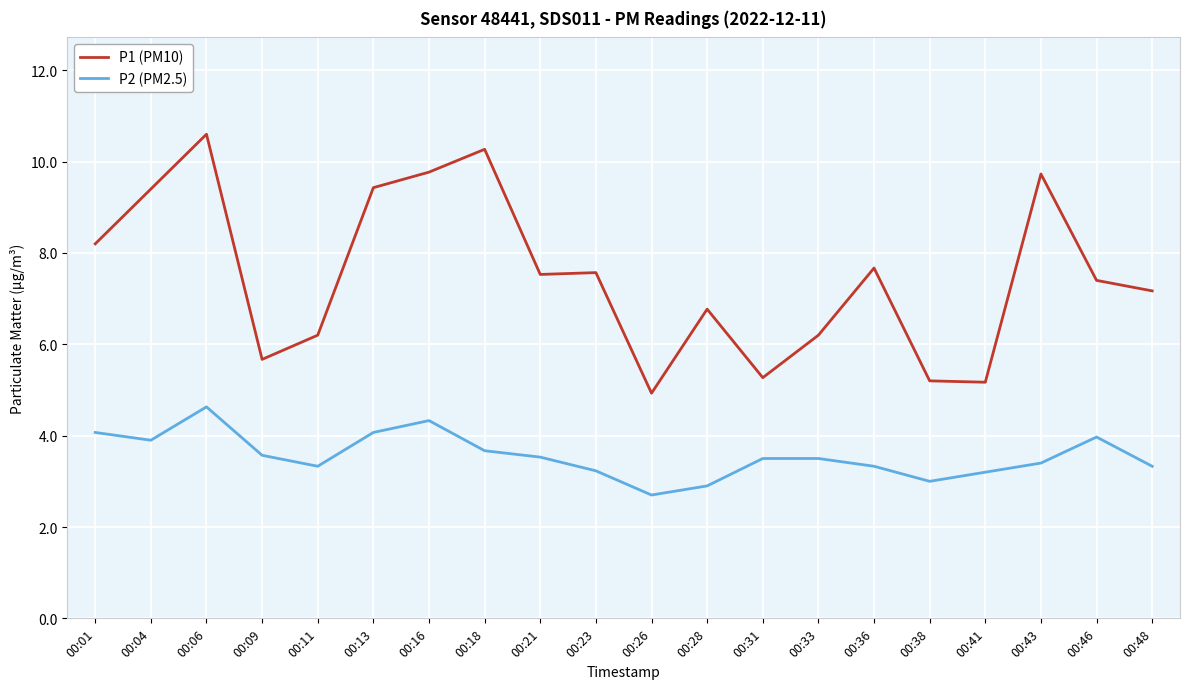

True or false: P1 (PM10) and P2 (PM2.5) intersect in this chart.

False